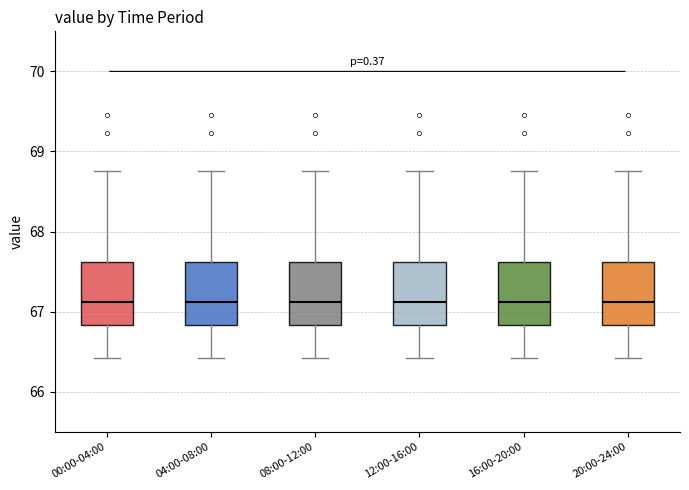

Reading left to right, transcribe this box plot: for each box, give where its median line is, the range the box spans, and where its two whiskers end, as read against the y-axis. The values are not printed on the chart, so give them approximately, as read against the axis.

00:00-04:00: median 67.1, box 66.8 to 67.6, whiskers 66.4 to 68.8
04:00-08:00: median 67.1, box 66.8 to 67.6, whiskers 66.4 to 68.8
08:00-12:00: median 67.1, box 66.8 to 67.6, whiskers 66.4 to 68.8
12:00-16:00: median 67.1, box 66.8 to 67.6, whiskers 66.4 to 68.8
16:00-20:00: median 67.1, box 66.8 to 67.6, whiskers 66.4 to 68.8
20:00-24:00: median 67.1, box 66.8 to 67.6, whiskers 66.4 to 68.8